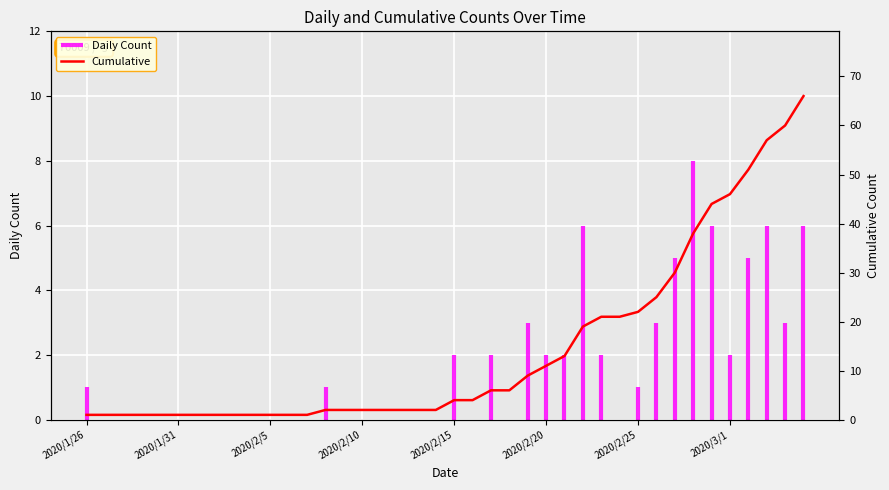

What is the difference between the maximum and second lowest values?

65